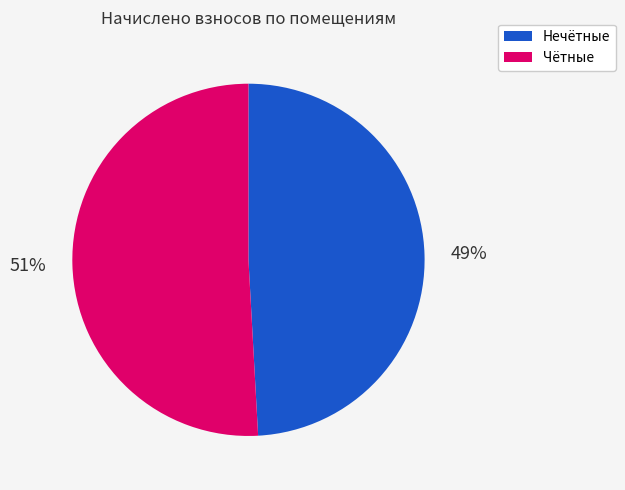

To the nearest percent, what is the average slice percentage?

50%